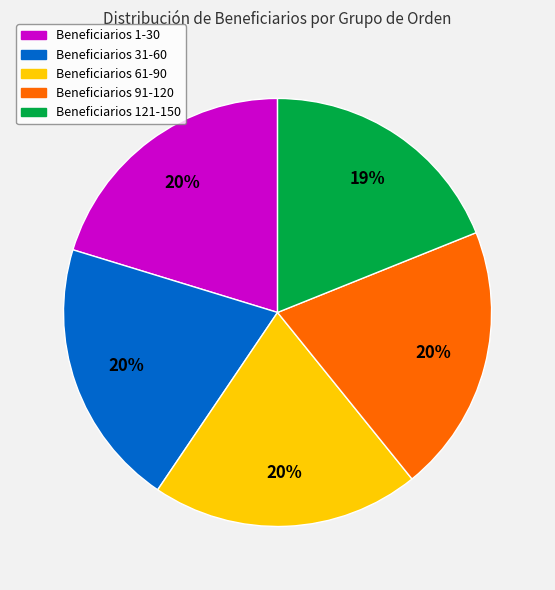

To the nearest percent, what is the average slice percentage?

20%